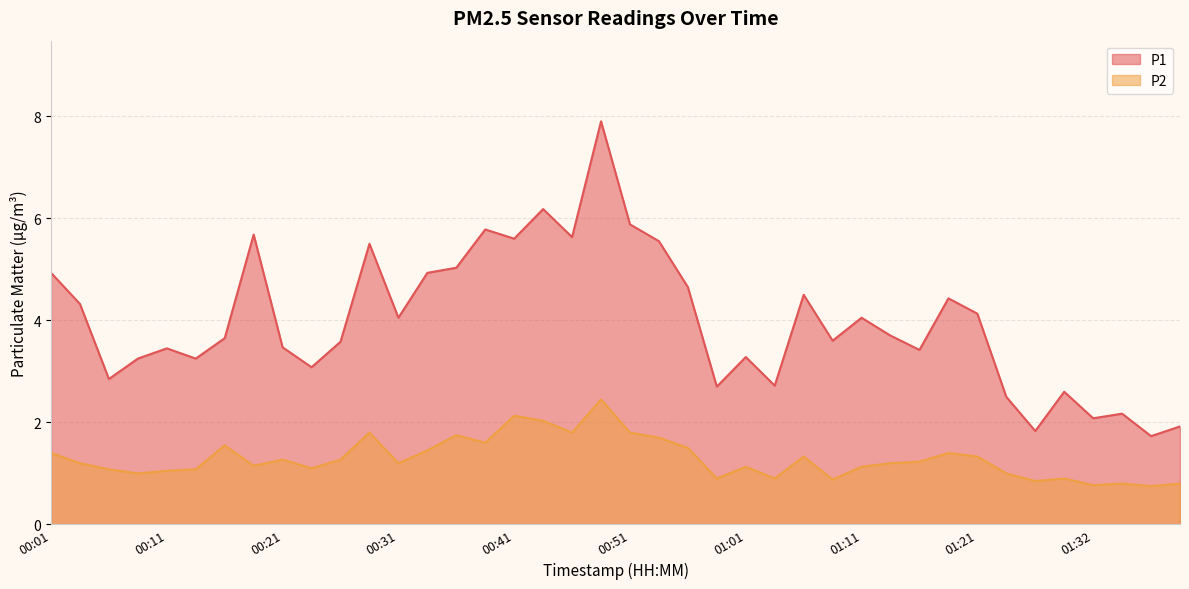

Reading left to right, what are all the values shown in this chart?

P1: 00:01=4.9	00:04=4.3	00:06=2.9	00:09=3.2	00:11=3.5	00:14=3.2	00:16=3.6	00:19=5.7	00:21=3.5	00:24=3.1	00:26=3.6	00:29=5.5	00:31=4.0	00:34=4.9	00:36=5.0	00:39=5.8	00:41=5.6	00:44=6.2	00:46=5.6	00:49=7.9	00:51=5.9	00:54=5.5	00:56=4.7	00:59=2.7	01:01=3.3	01:04=2.7	01:06=4.5	01:09=3.6	01:11=4.0	01:14=3.7	01:16=3.4	01:19=4.4	01:21=4.1	01:24=2.5	01:27=1.8	01:29=2.6	01:32=2.1	01:34=2.2	01:37=1.7	01:39=1.9
P2: 00:01=1.4	00:04=1.2	00:06=1.1	00:09=1.0	00:11=1.1	00:14=1.1	00:16=1.6	00:19=1.1	00:21=1.3	00:24=1.1	00:26=1.3	00:29=1.8	00:31=1.2	00:34=1.4	00:36=1.8	00:39=1.6	00:41=2.1	00:44=2.0	00:46=1.8	00:49=2.5	00:51=1.8	00:54=1.7	00:56=1.5	00:59=0.9	01:01=1.1	01:04=0.9	01:06=1.3	01:09=0.9	01:11=1.1	01:14=1.2	01:16=1.2	01:19=1.4	01:21=1.3	01:24=1.0	01:27=0.8	01:29=0.9	01:32=0.8	01:34=0.8	01:37=0.8	01:39=0.8